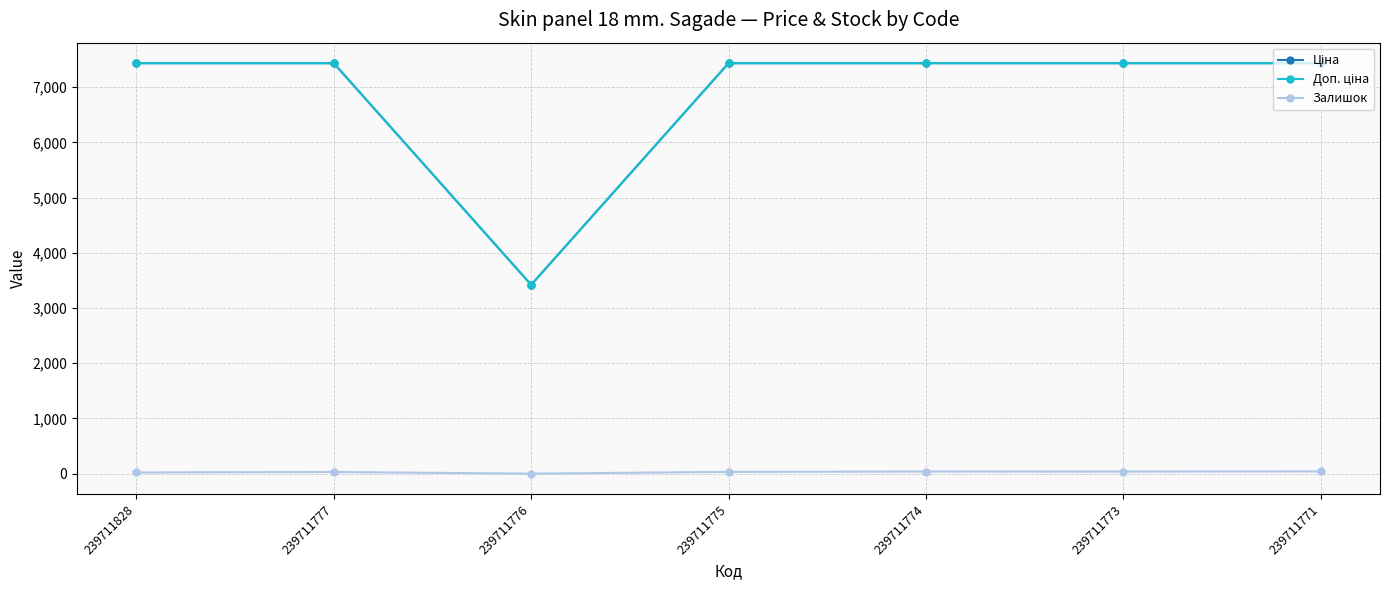

What is the greatest value displayed?

7436.2